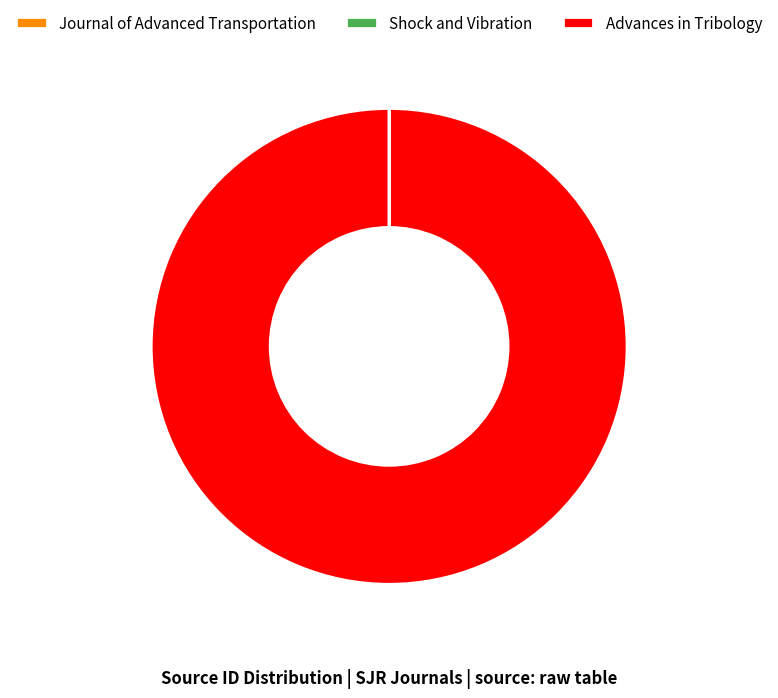

True or false: Advances in Tribology accounts for 100% of the total.

True